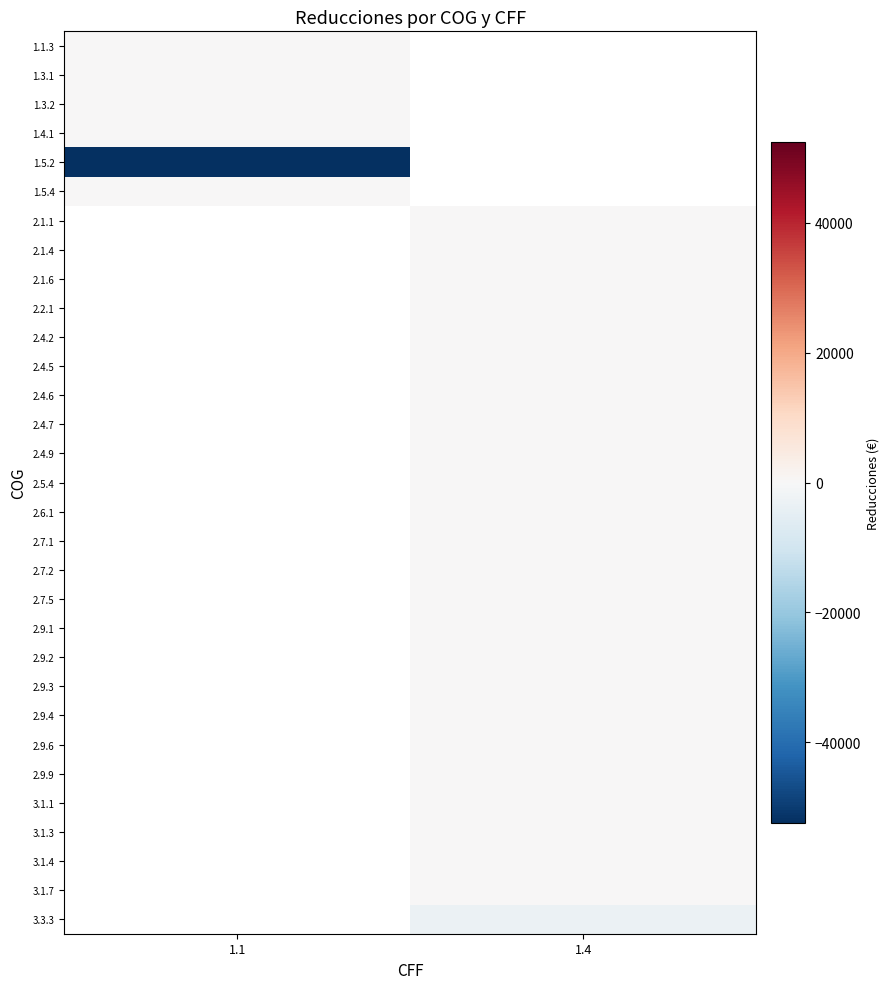

How many series are shown in this chart?

31